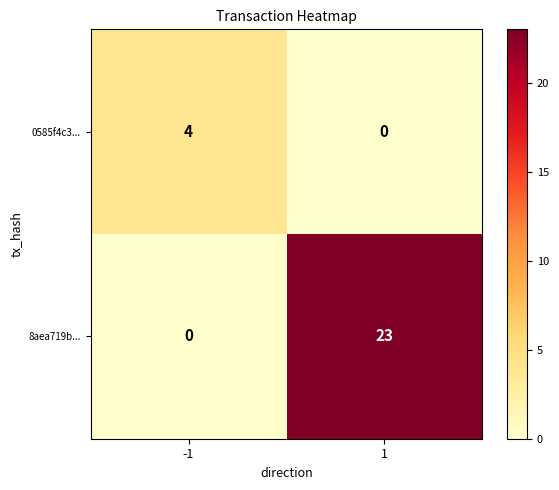

Is it true that 8aea719b... equals 0 at -1?

True